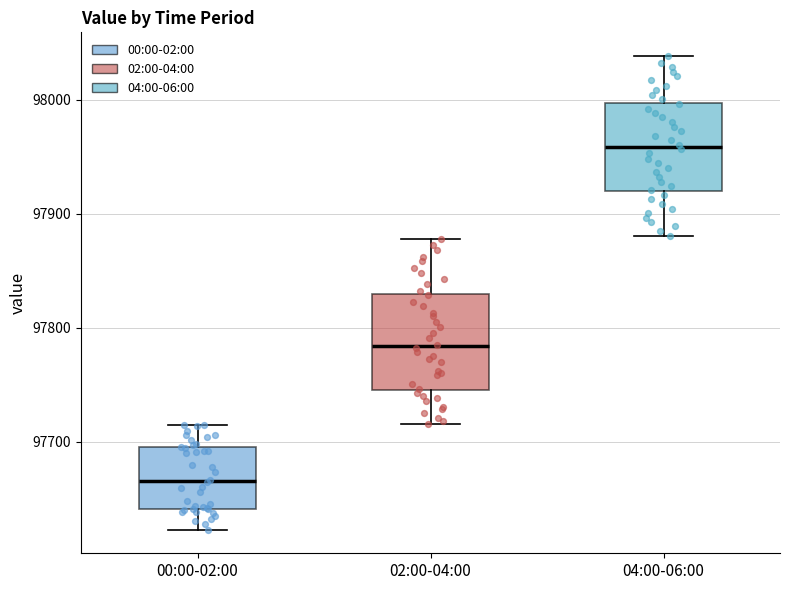

Which box has the lowest median line?

00:00-02:00